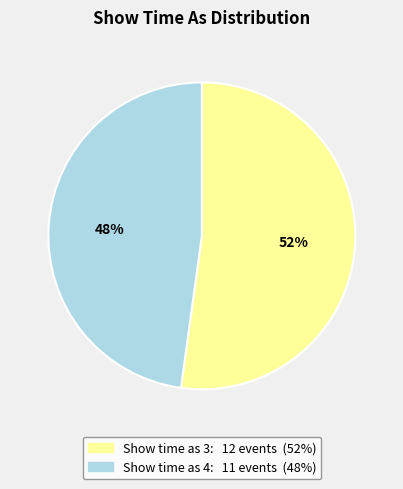

To the nearest percent, what is the average slice percentage?

50%